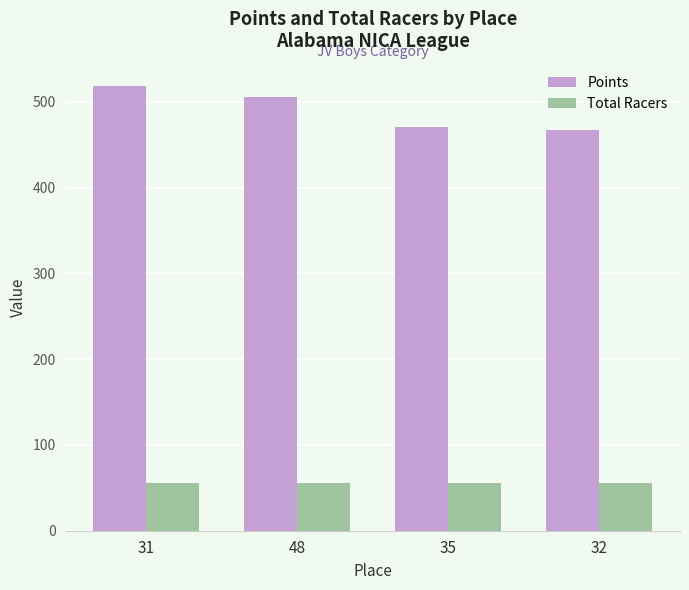

What are all the series names shown in the legend?

Points, Total Racers